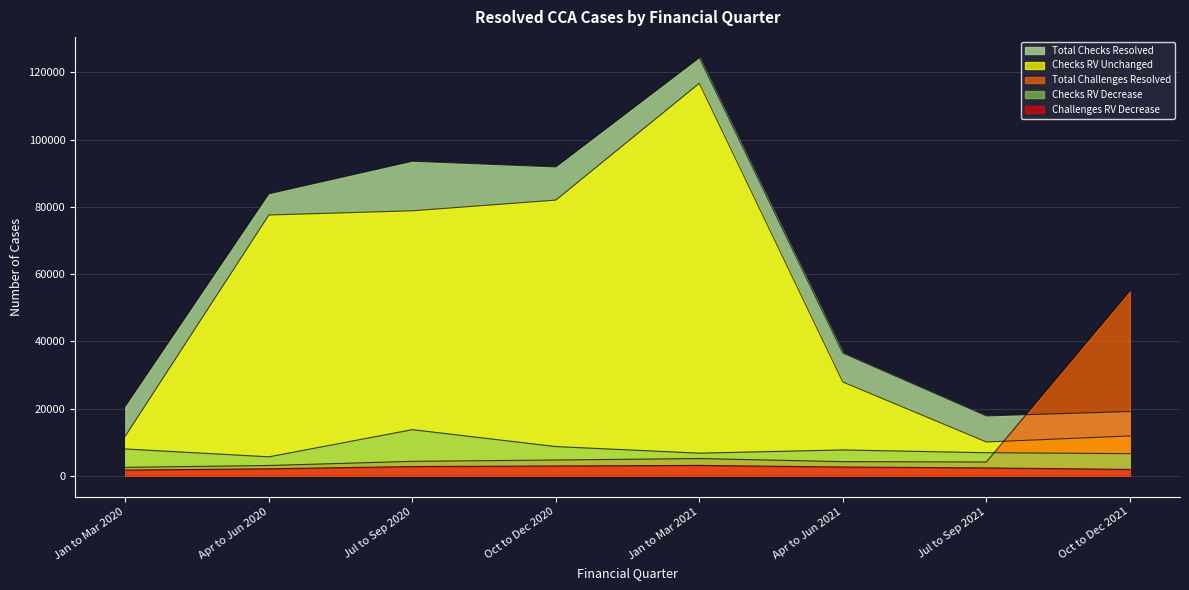

Count the Challenges RV Decrease values in the range 2070 to 2910.

5